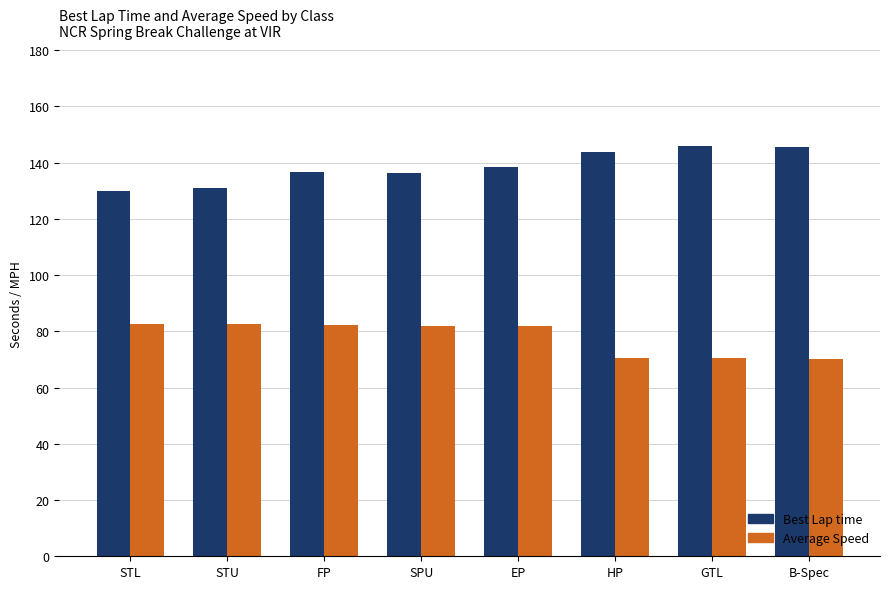

Which series has the largest total across all categories?

Best Lap time